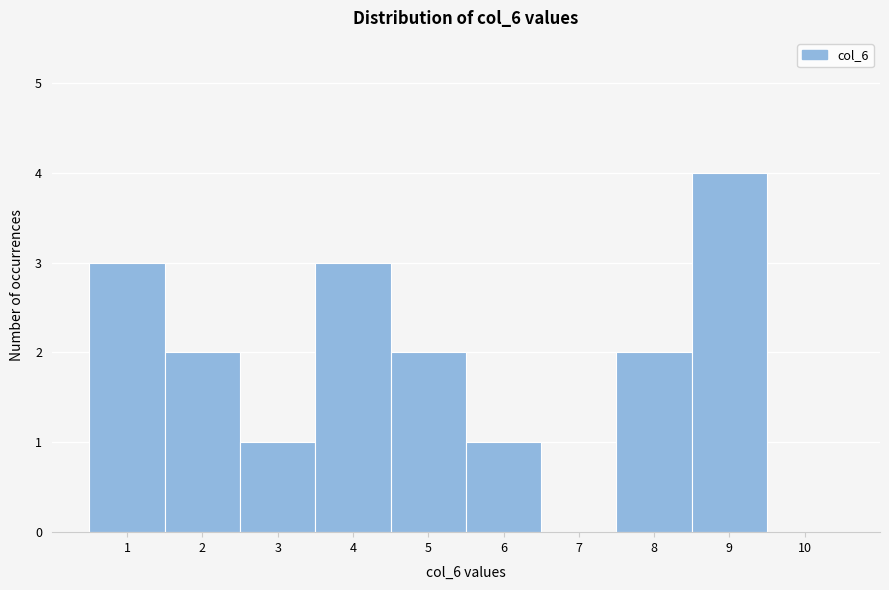

What is the height of the bar covering 1.5 to 2.5 on the x-axis? The values are not printed on the chart, so give them approximately, as read against the axis.

2